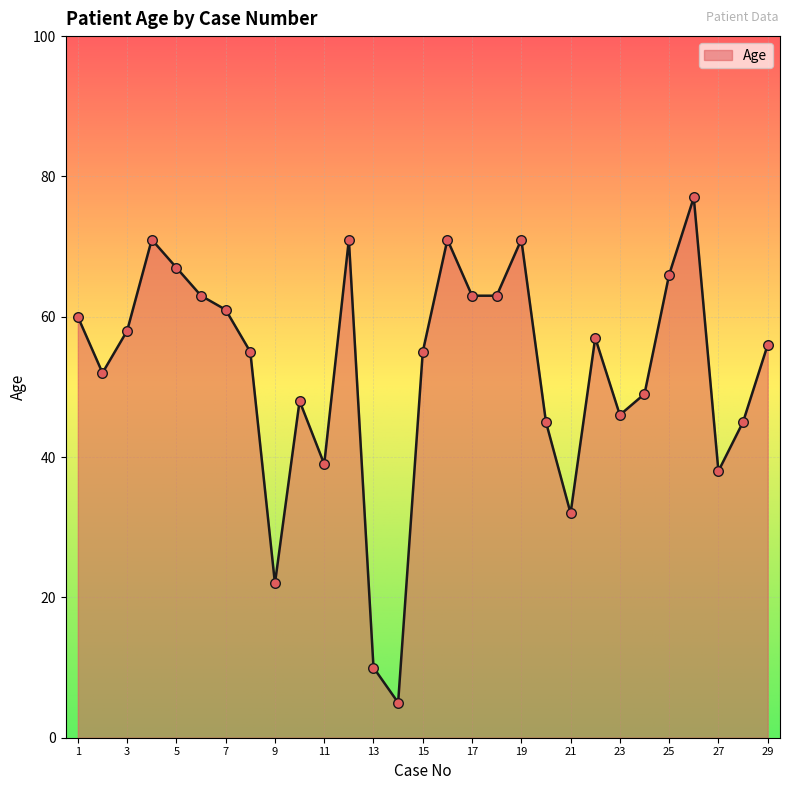

What is the smallest value displayed?

5